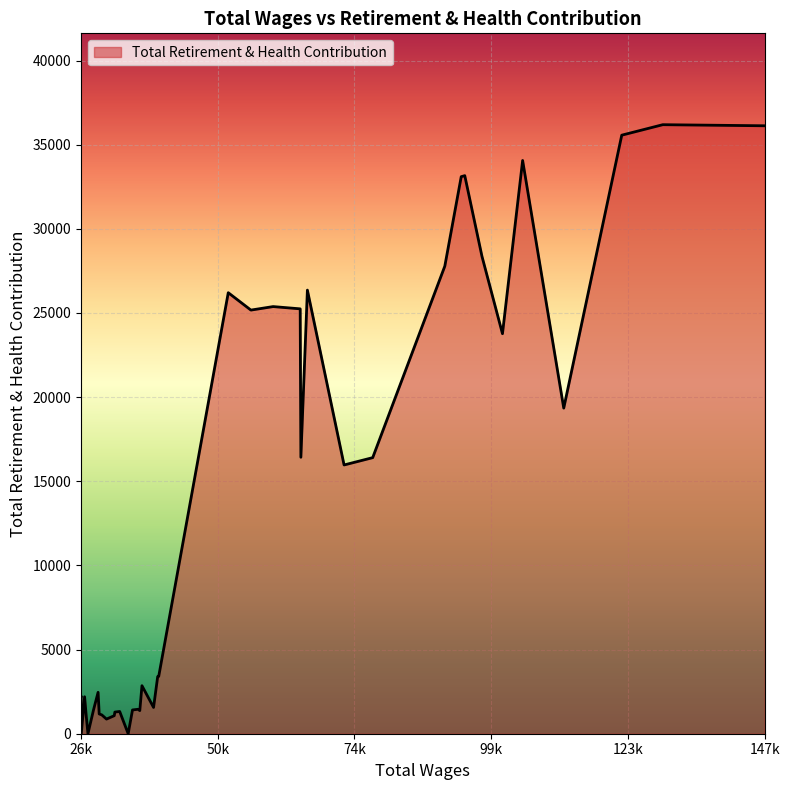

What is the greatest value displayed?

36188